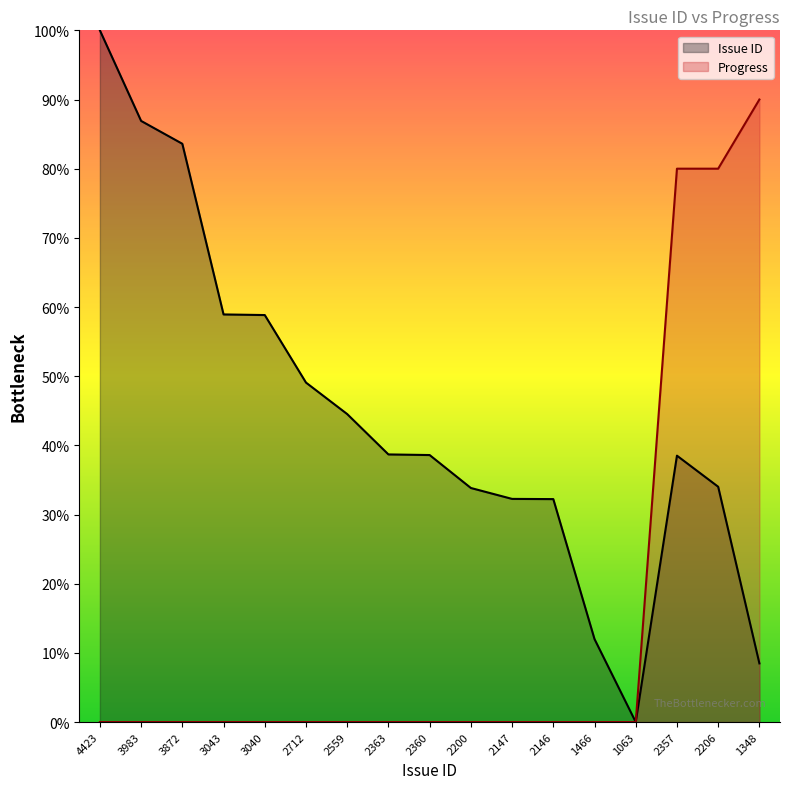

How many lines are shown in the chart?

2